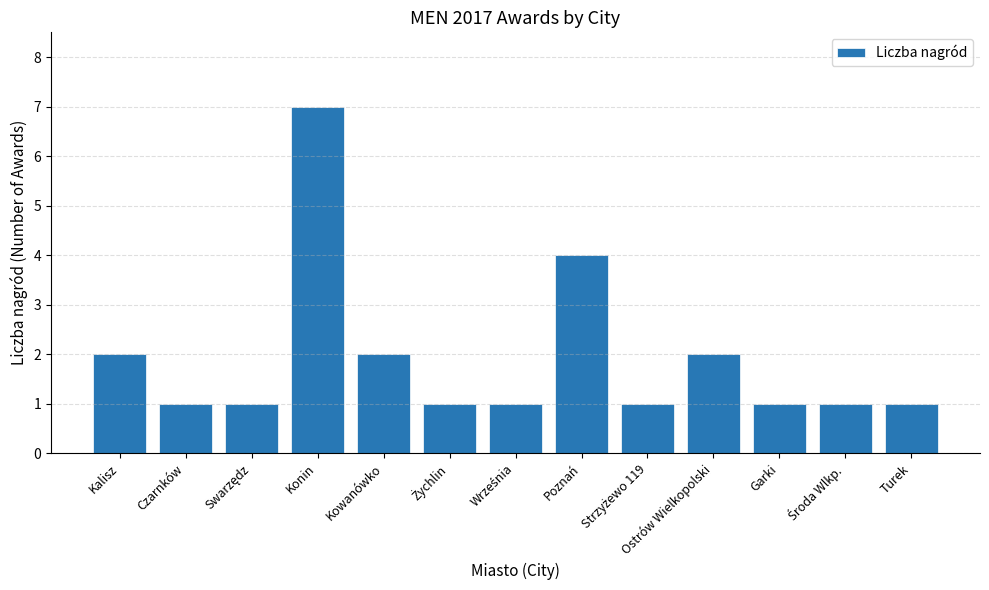

Reading left to right, list all the values displayed in this chart.

2	1	1	7	2	1	1	4	1	2	1	1	1